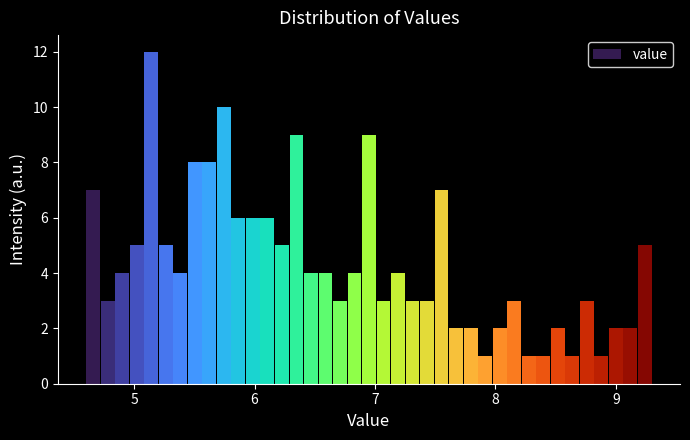

Around what value on the x-axis is the tallest bar? Give the approximate position of its centre, as read against the axis.

5.1